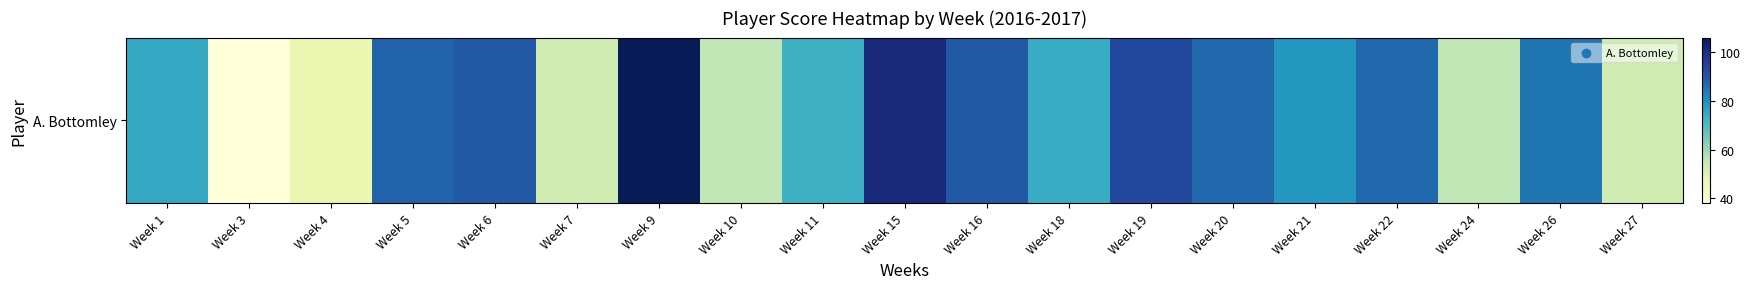

How many series are shown in this chart?

1